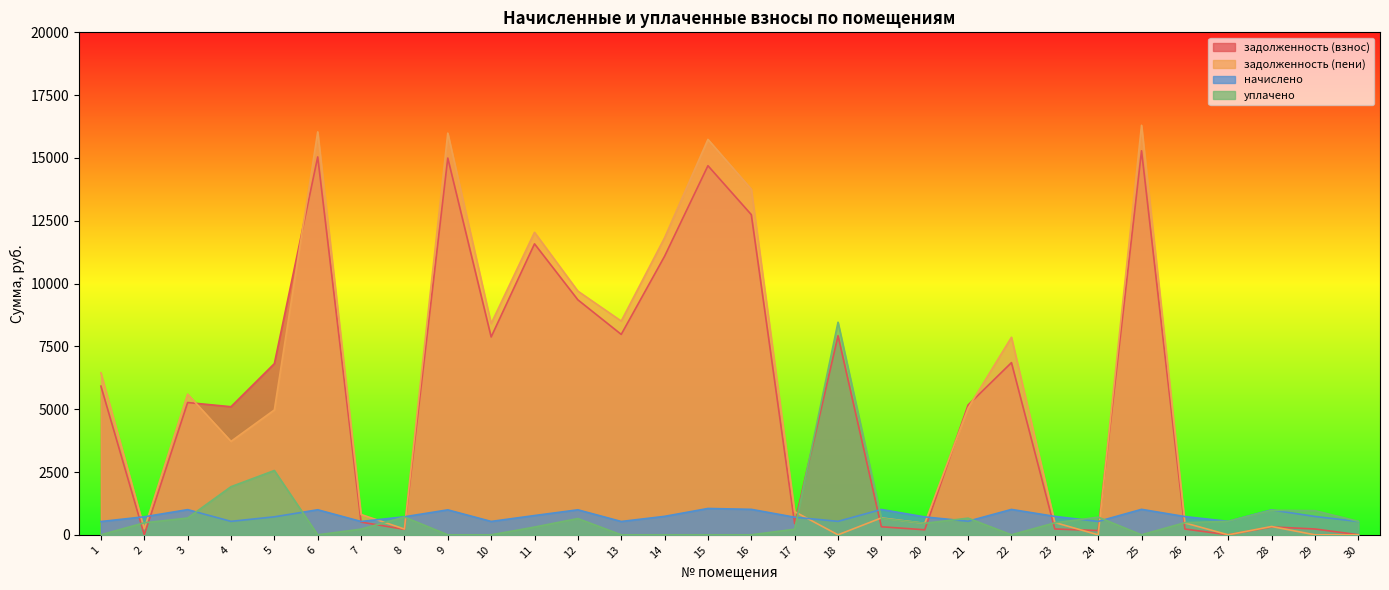

Is the value of задолженность (пени) at 1 greater than the value of задолженность (взнос) at 27?

Yes